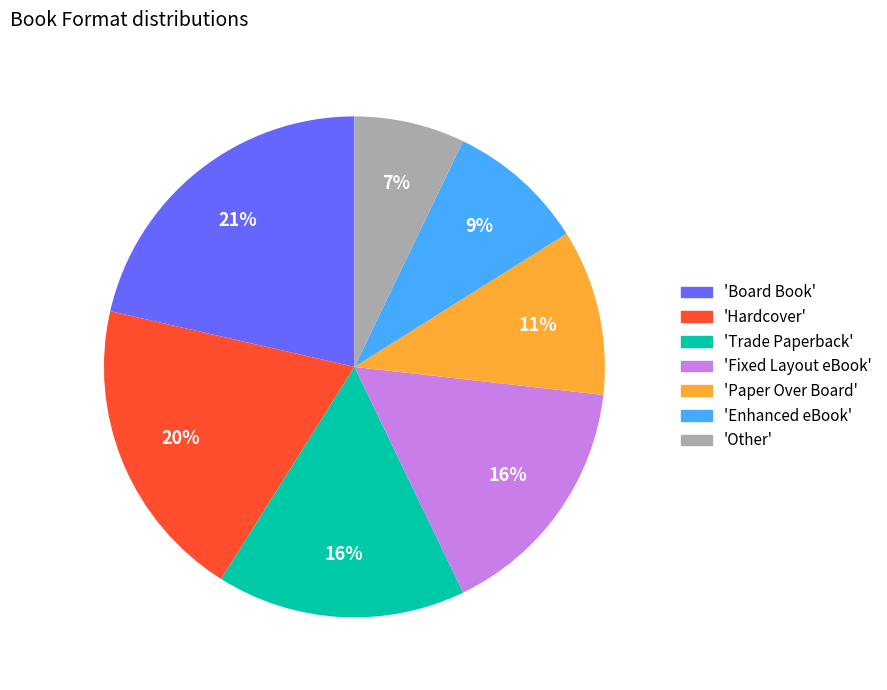

How many slices are in this pie chart?

7